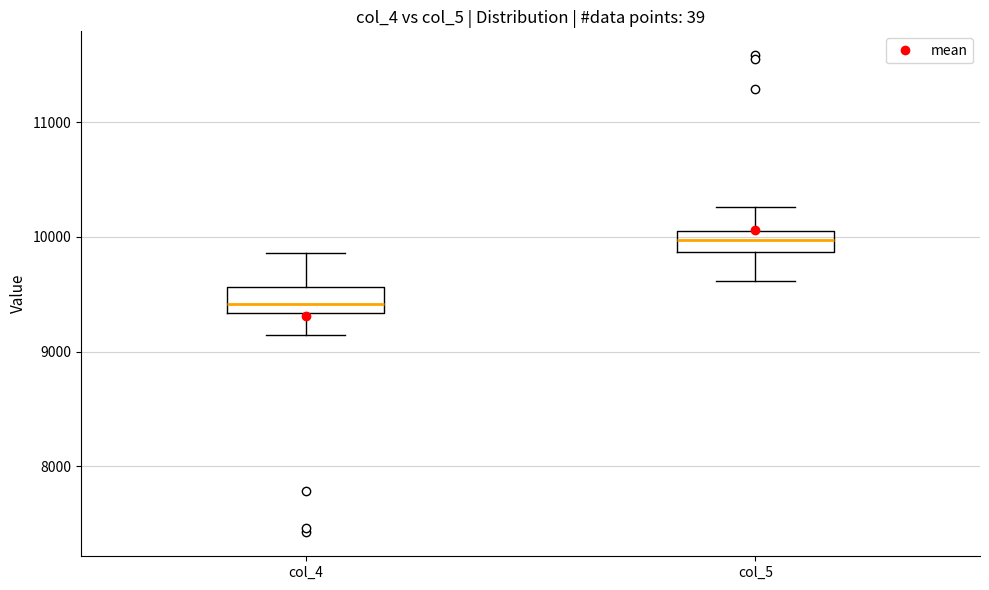

Where is the lower edge of the box for col_4 on the y-axis? The values are not printed on the chart, so give them approximately, as read against the axis.

9300